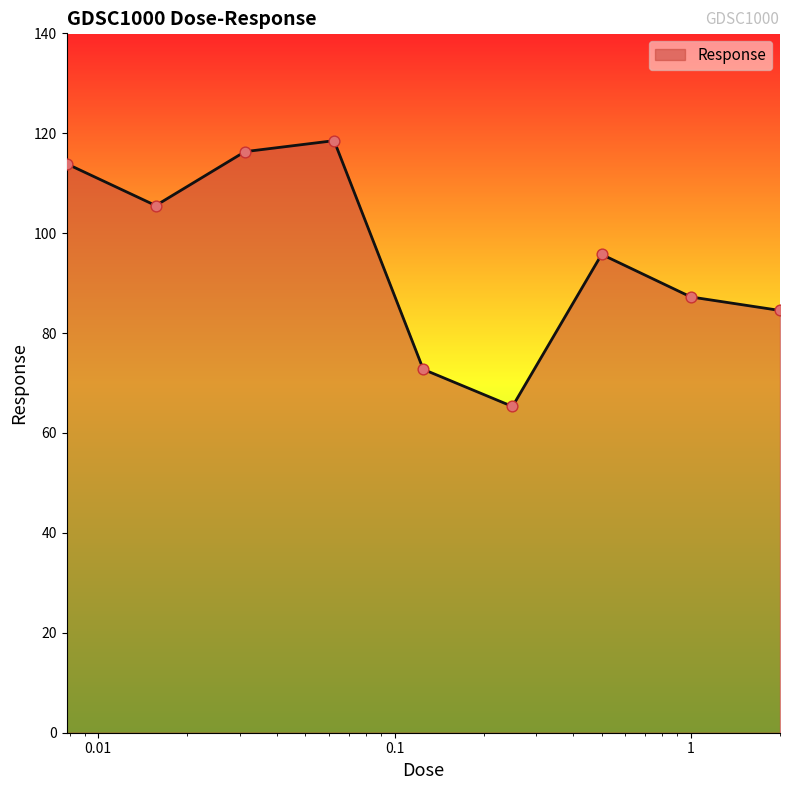

What is the greatest value displayed?

118.5